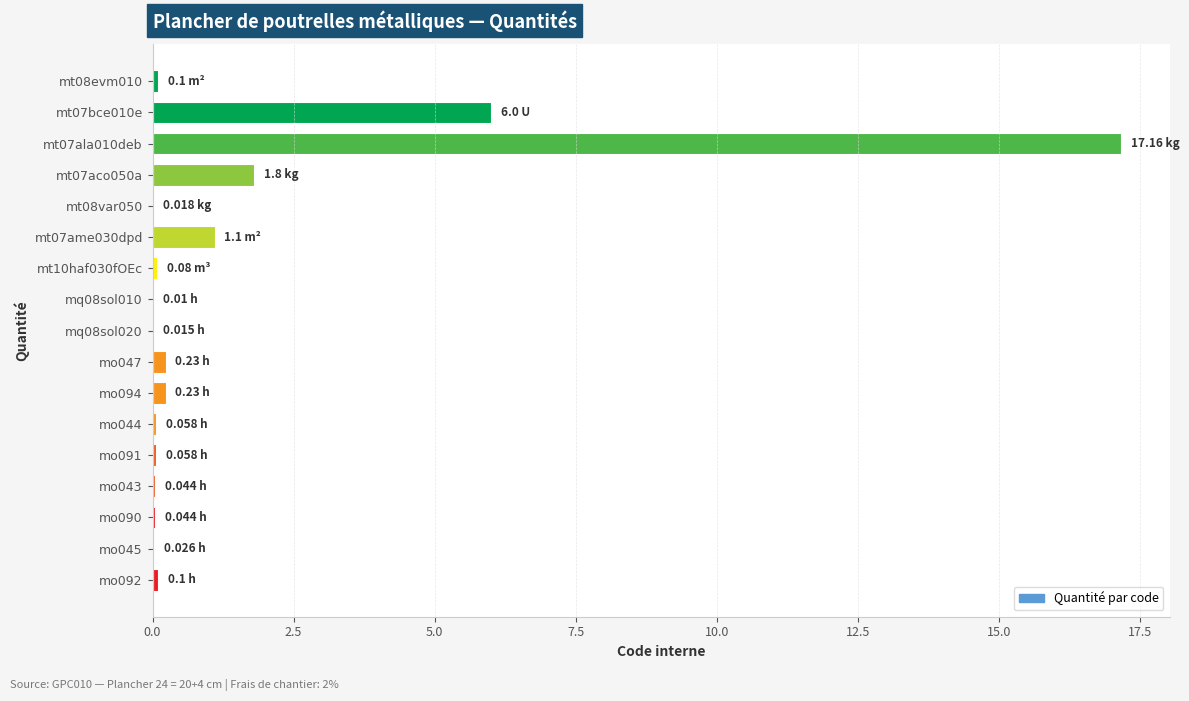

How many series are shown in this chart?

1